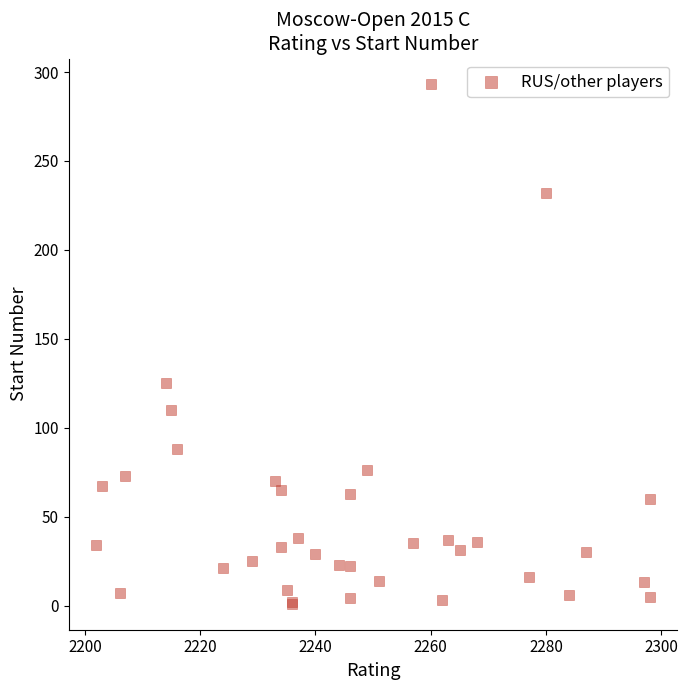

What Y value in the scatter plot is closest to 147?

125